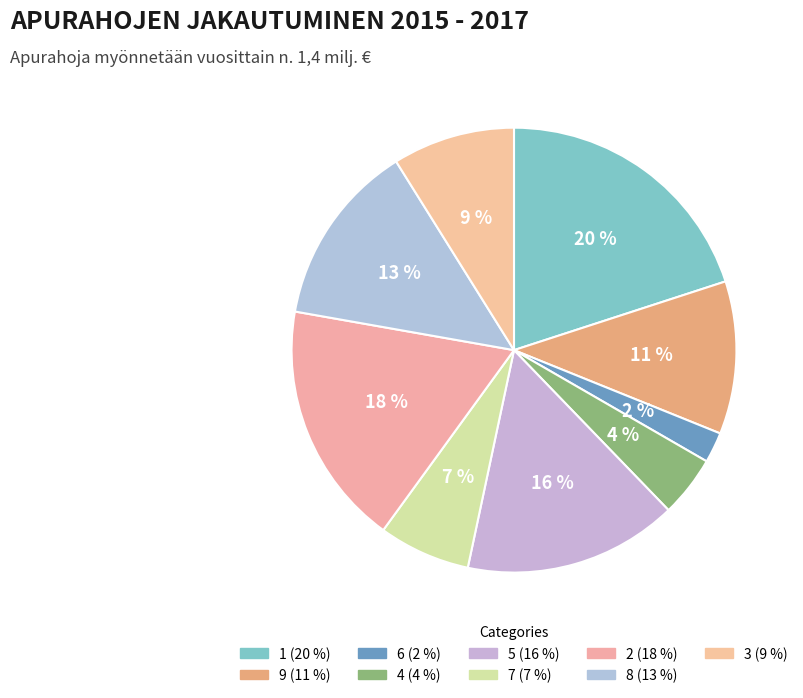

Which category has the biggest portion of the pie?

1